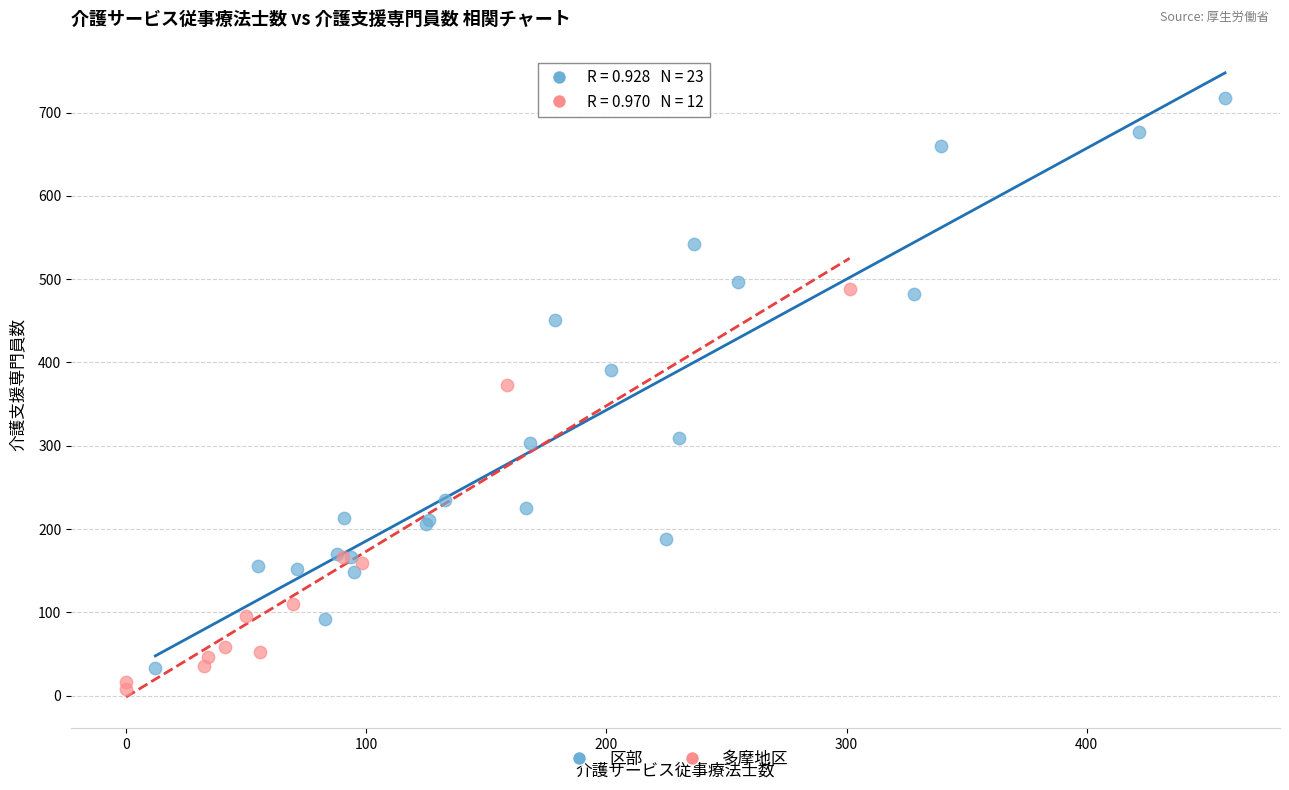

Which series has the widest spread of Y values?

区部